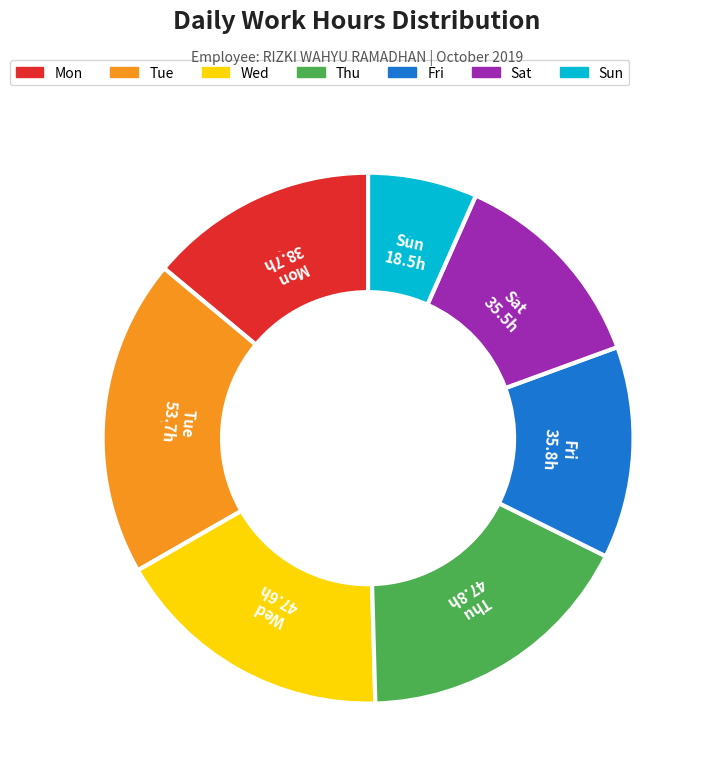

Count the number of slices in the pie.

7